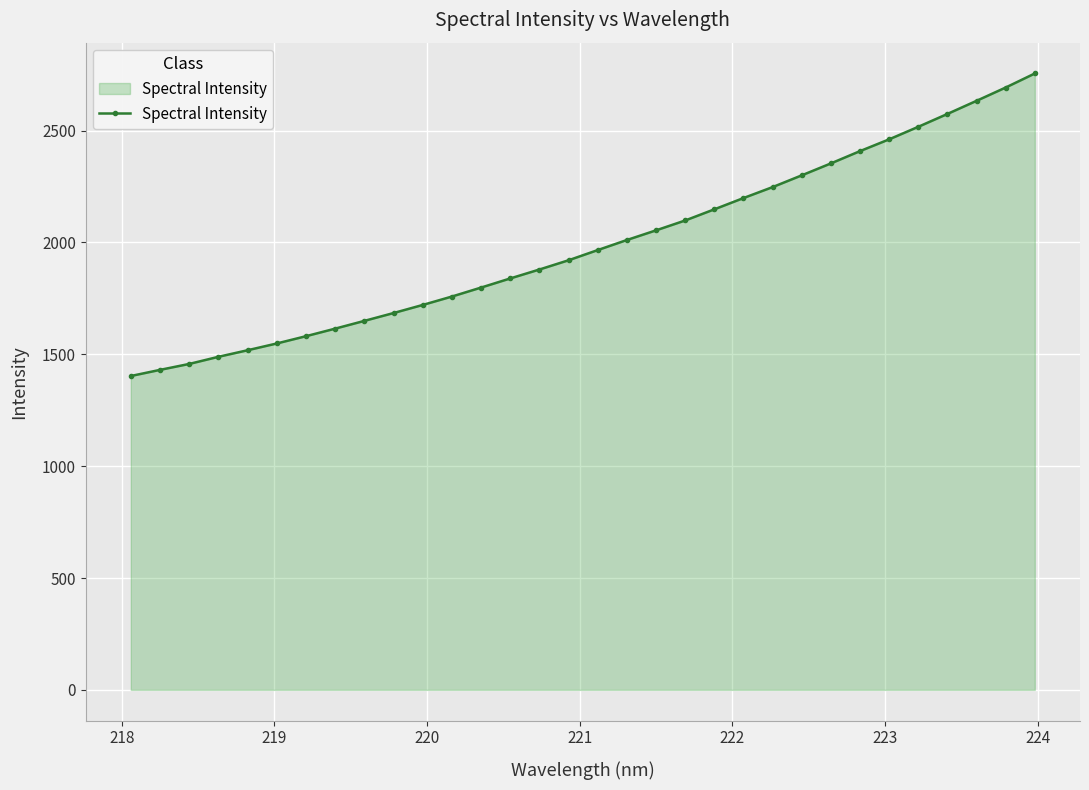

Reading left to right, extract all data points from this chart.

1403.0	1430.4	1456.9	1488.7	1518.1	1548.4	1580.9	1614.7	1649.3	1684.4	1720.5	1758.1	1798.2	1839.0	1878.9	1920.3	1965.8	2010.8	2053.9	2098.1	2147.9	2198.3	2247.3	2299.8	2353.2	2408.2	2460.9	2516.9	2574.3	2633.0	2692.4	2755.1